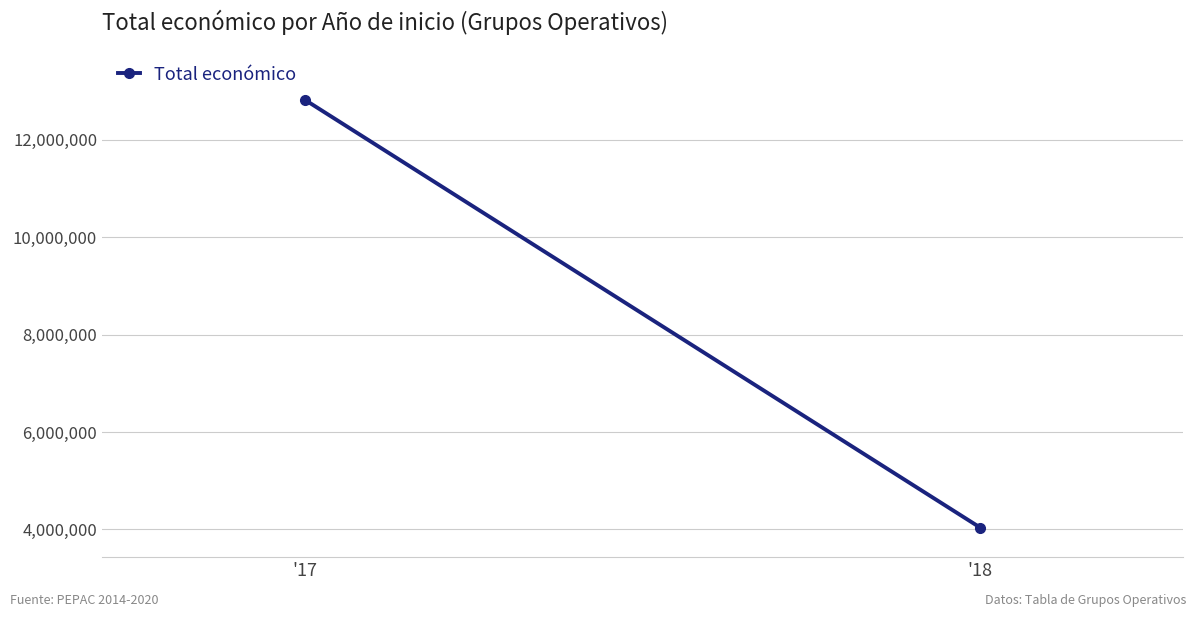

List the labels in order of value, largest first.

'17, '18